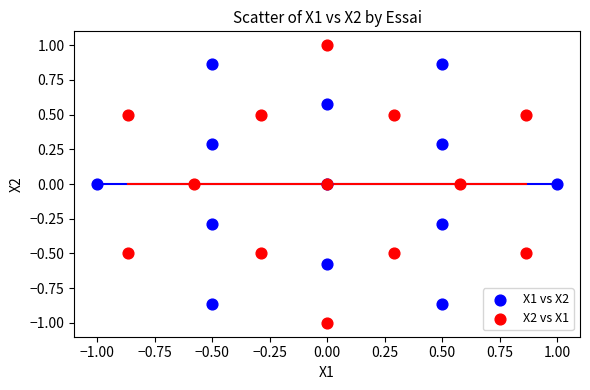

Which series has the widest spread of Y values?

X2 vs X1